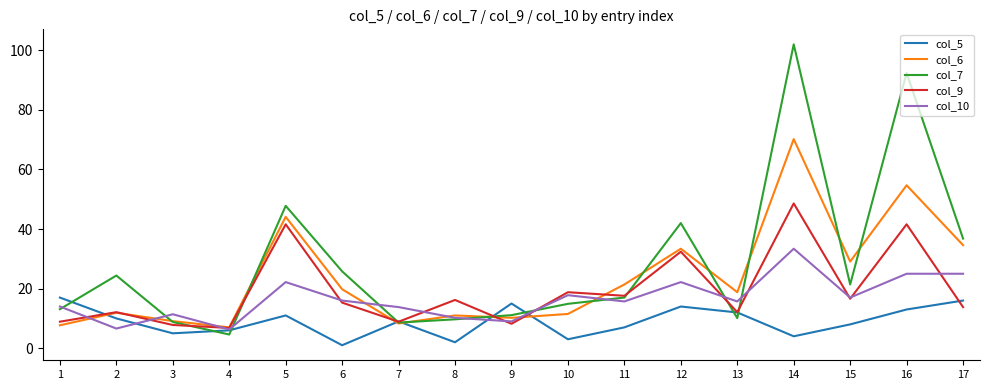

What is the difference between the maximum and minimum values in the col_5 series?

16.0